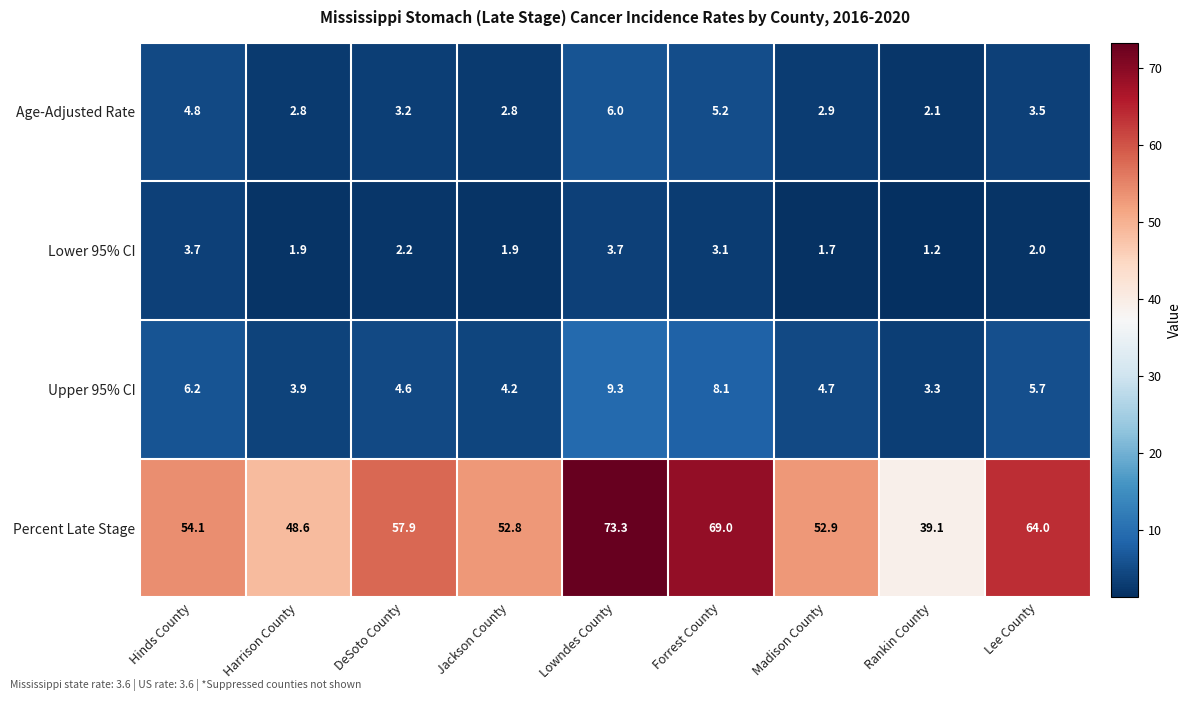

Which series has the widest spread of values?

Percent Late Stage